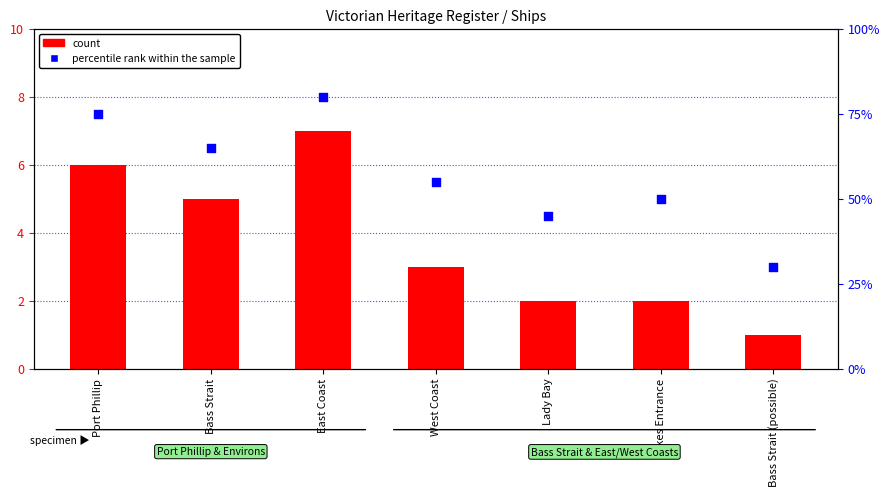

Which series contains the highest Y value?

percentile rank within the sample